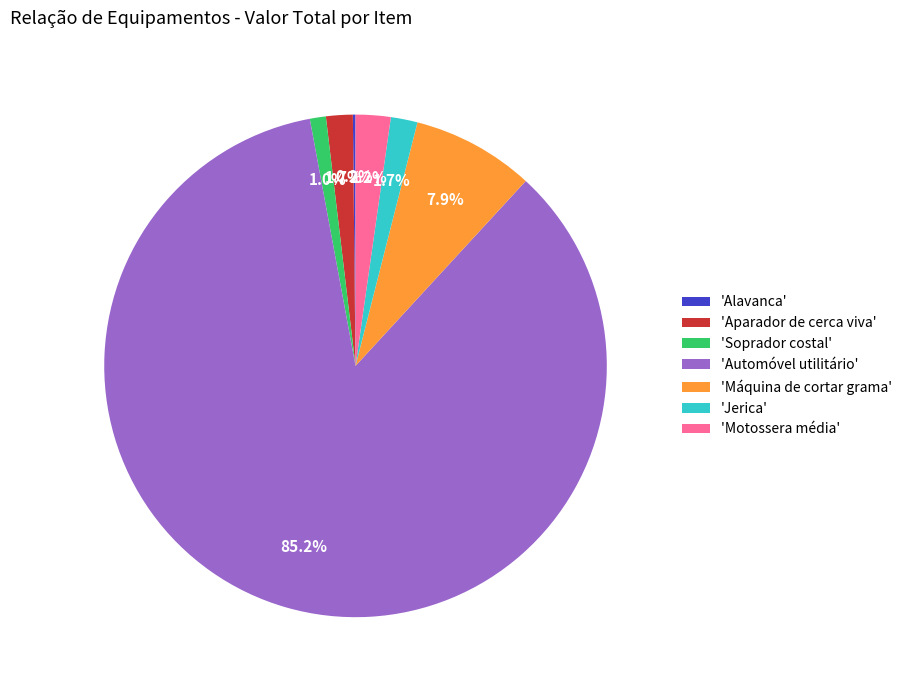

How much of the chart is everything except 'Máquina de cortar grama'?

92.1%